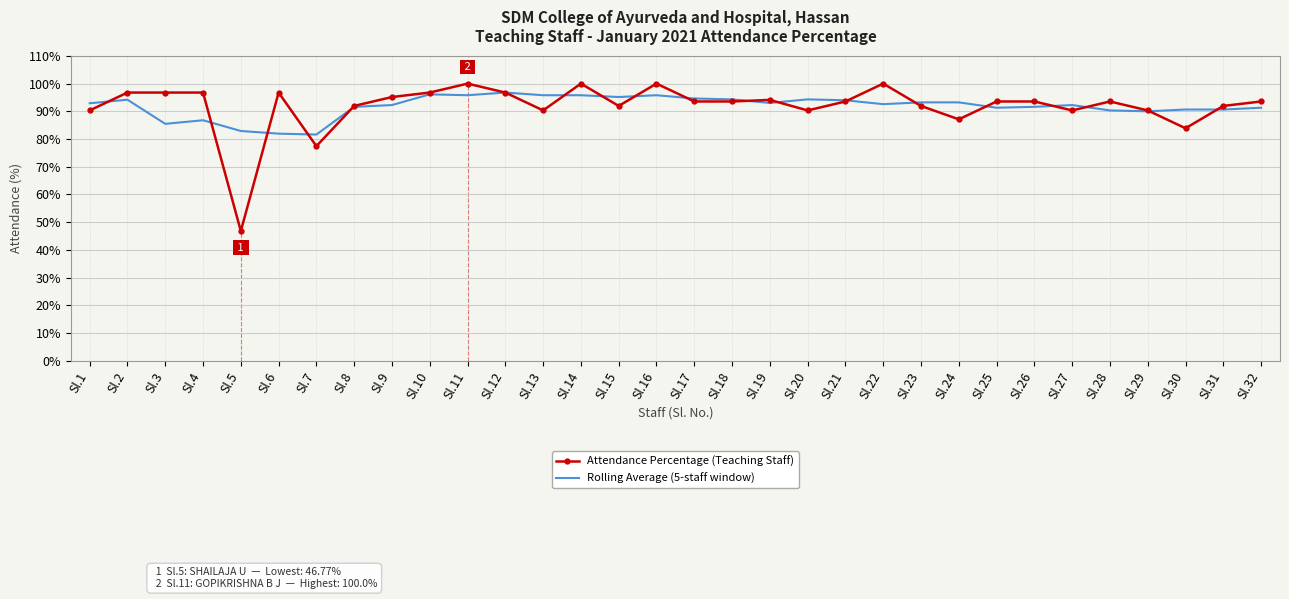

Where is Attendance Percentage (Teaching Staff) nearest to the value 73?

Sl.7